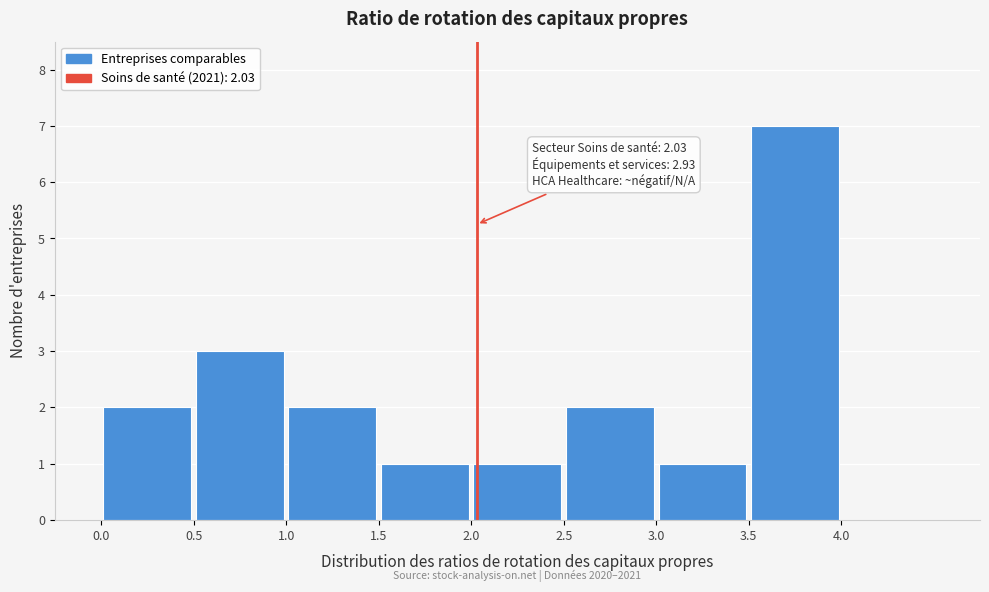

Which range on the x-axis has the tallest bar?

3.5 to 4.0